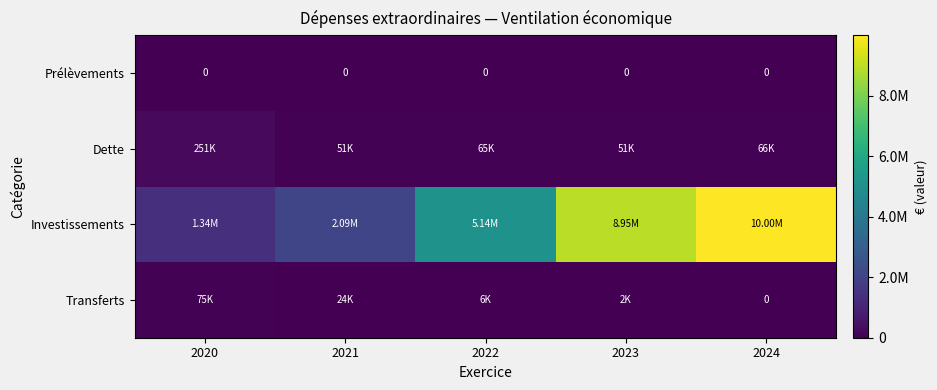

At how many categories does at least one series exceed 8624278?

2